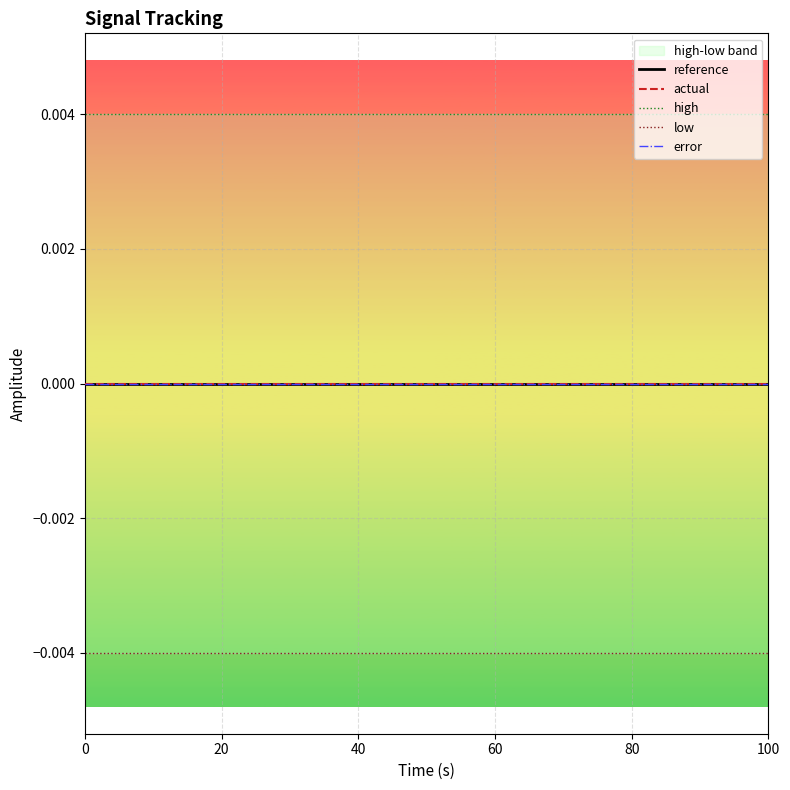

True or false: low and actual cross at least once.

False